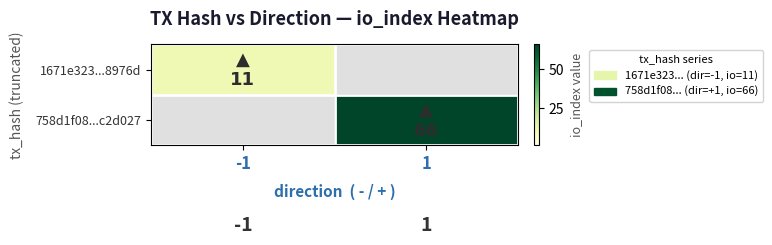

Rank the series by their maximum value, from highest to lowest.

758d1f08...c2d027, 1671e323...8976d